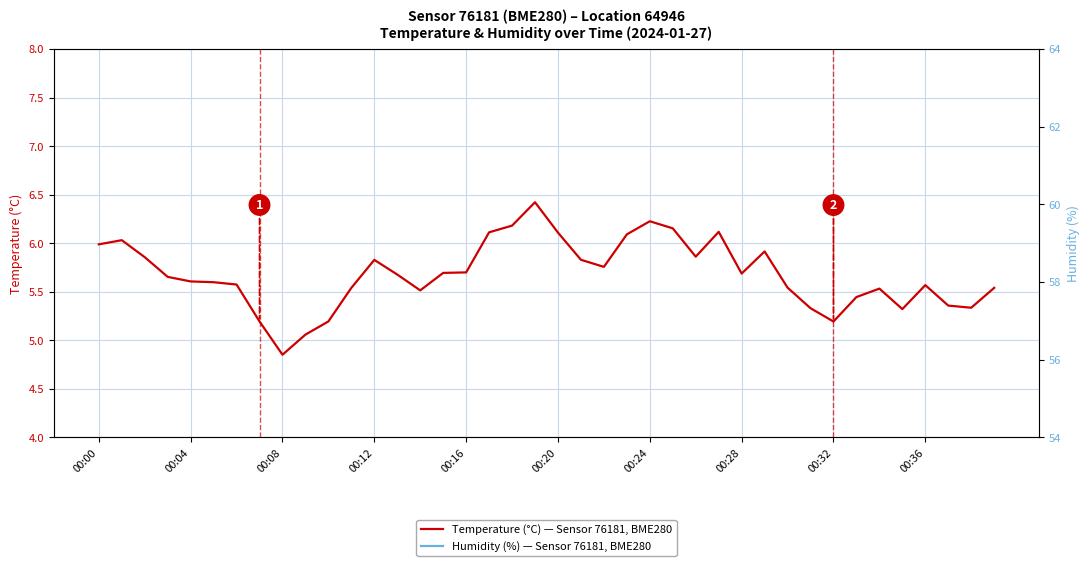

How many distinct data groups are displayed?

2